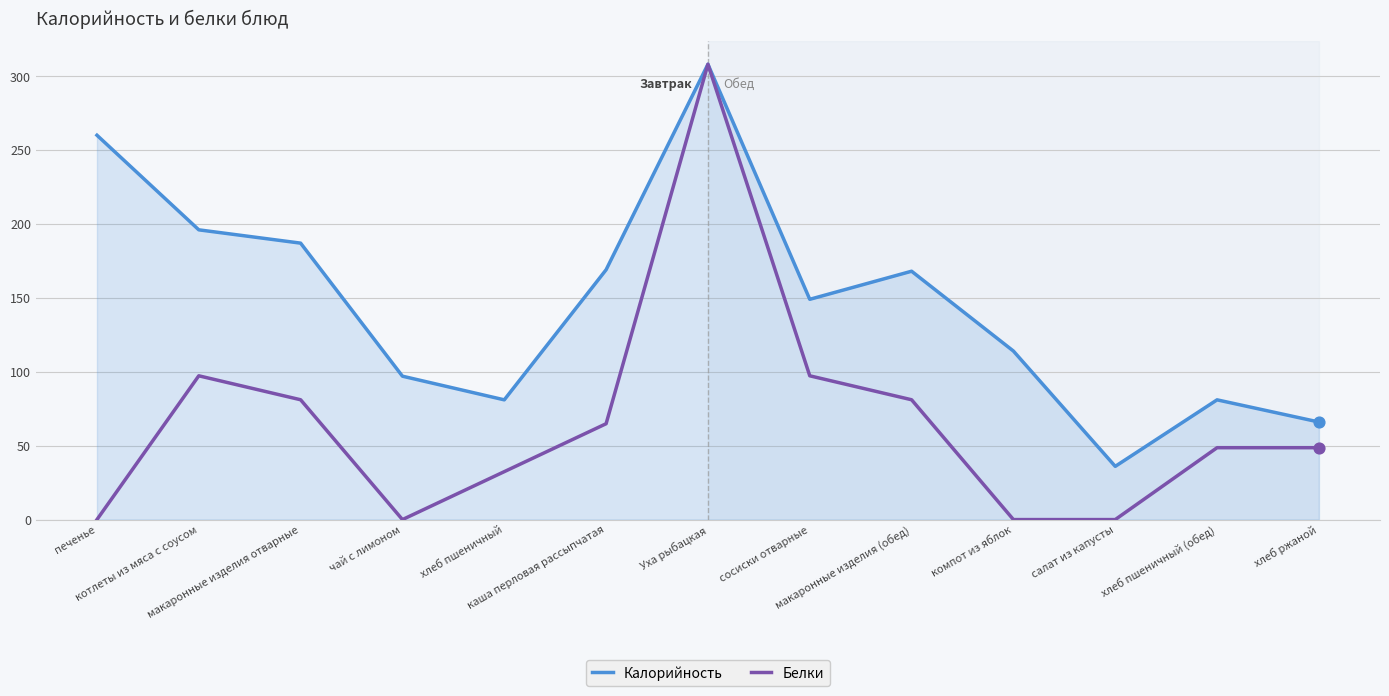

Which series has the largest range (max minus min)?

Белки